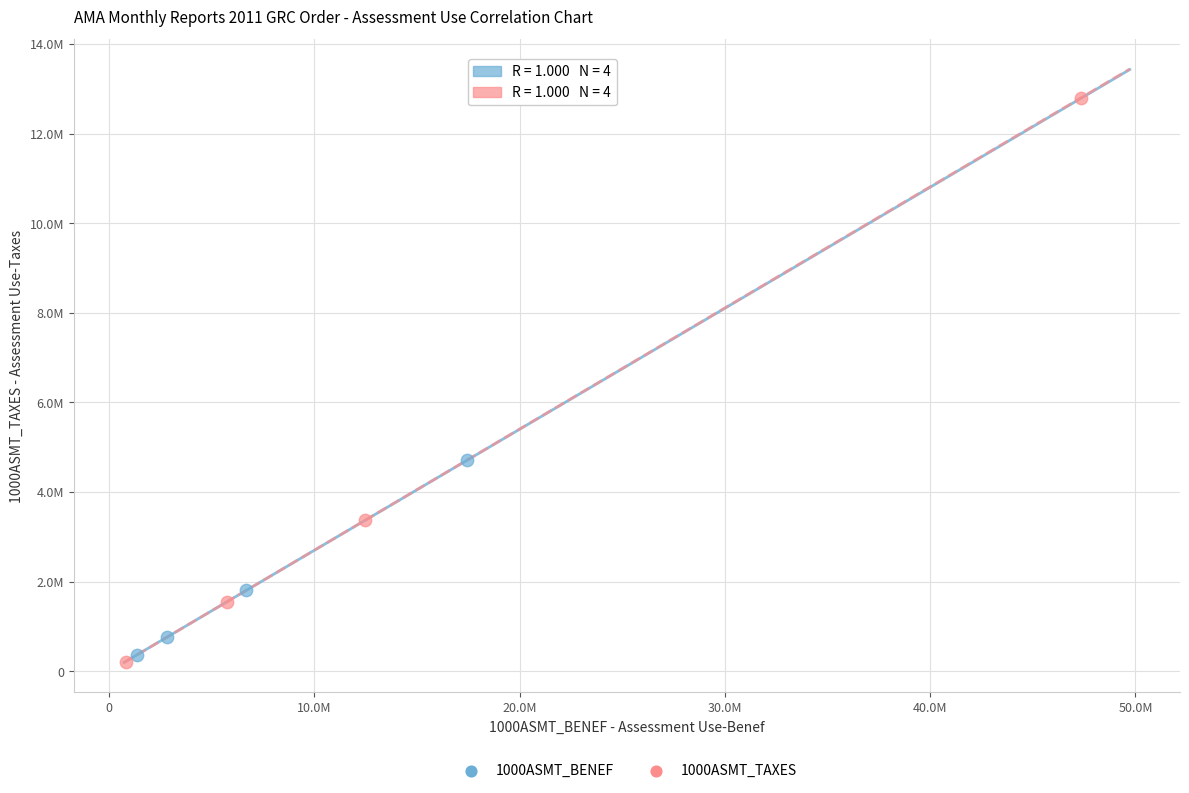

Which series contains the highest Y value?

1000ASMT_TAXES